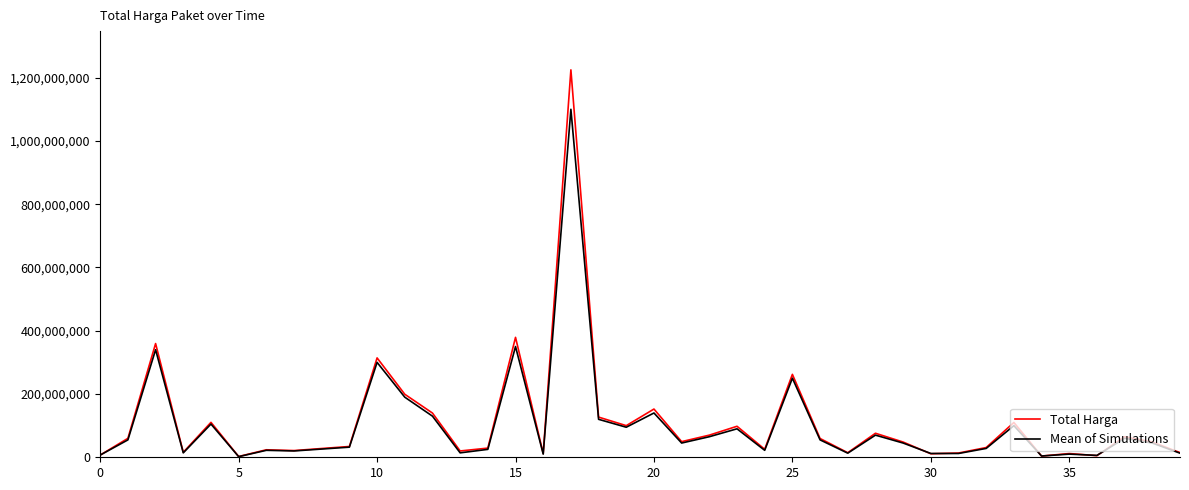

What is the highest value of the Mean of Simulations series?

1100000000